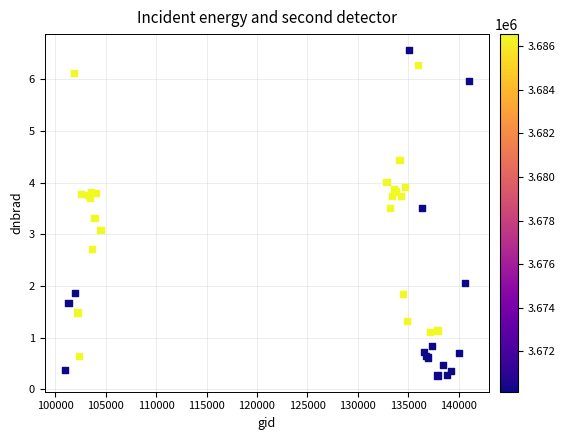

What Y value in the scatter plot is closest to 3?

3.1